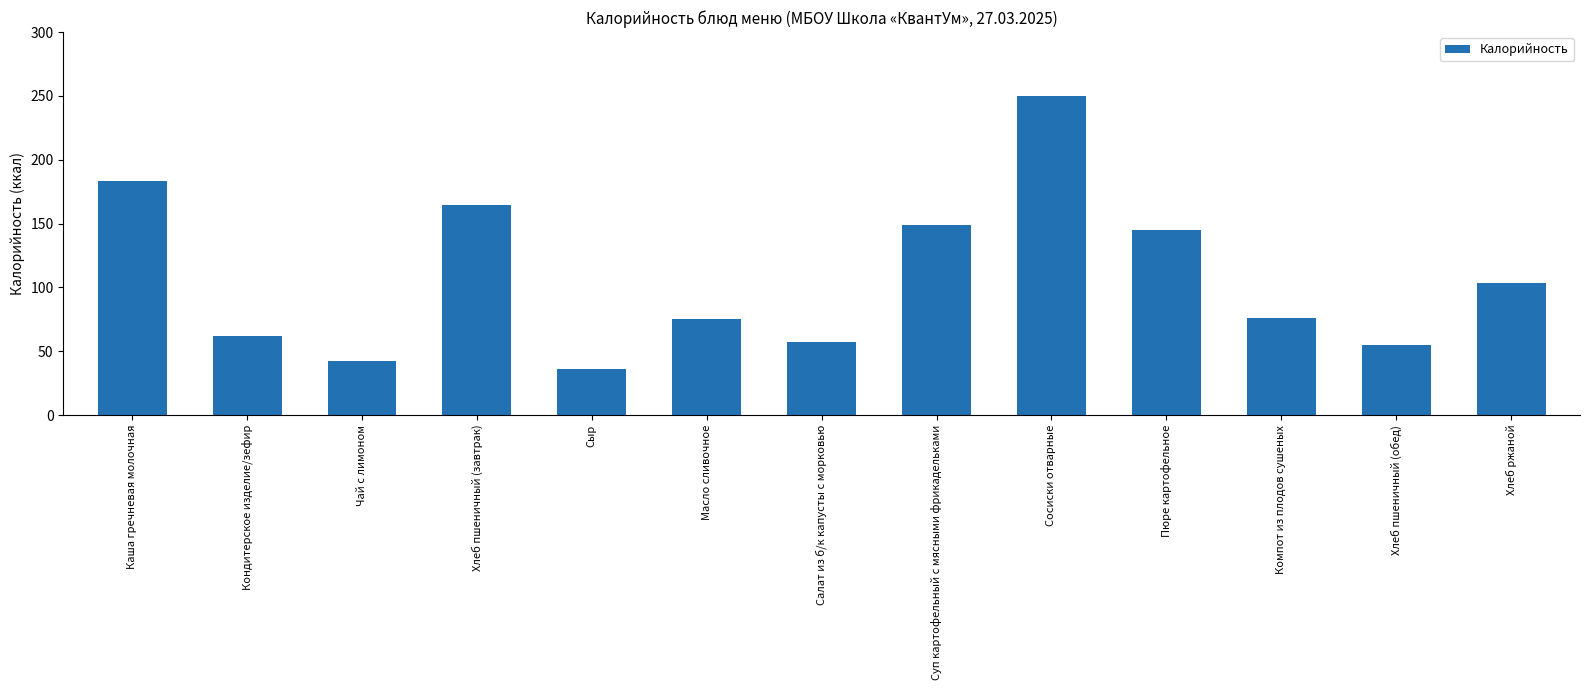

Is it true that the value at Масло сливочное is 118.3?

False